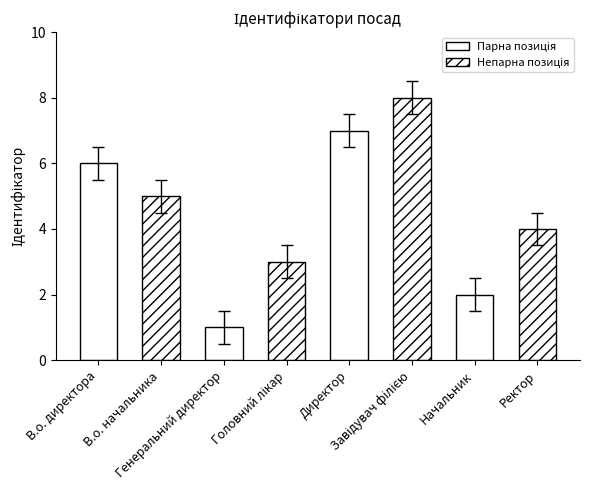

What is the sum of all values?

36